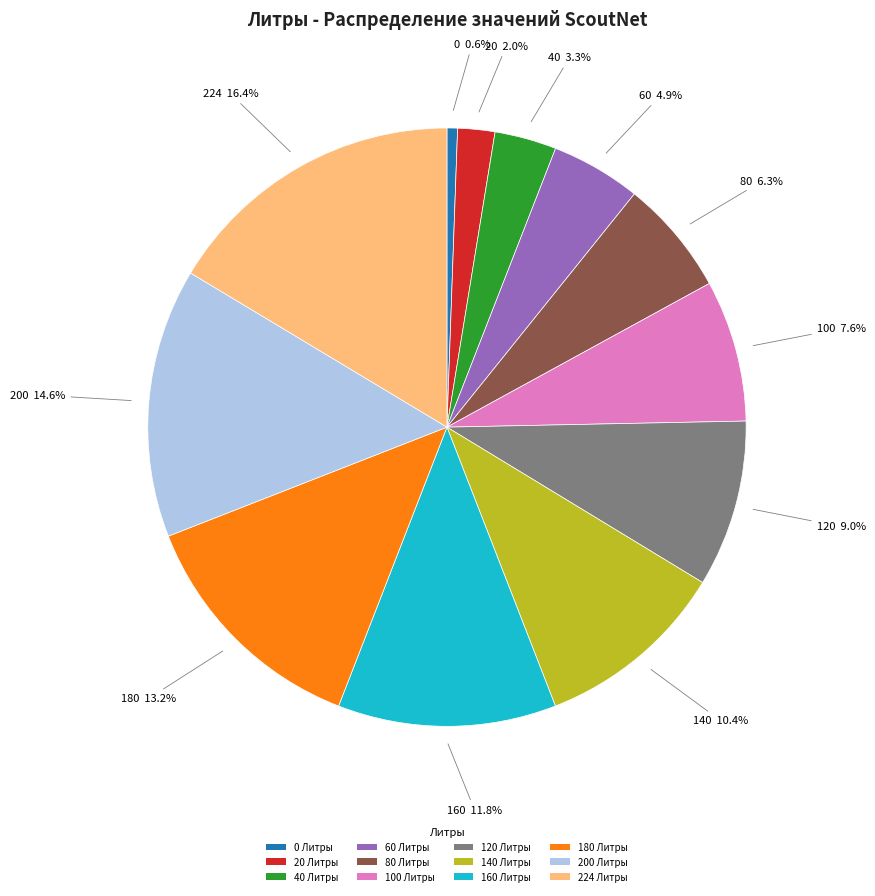

Is the sum of 224 Литры and 100 Литры greater than half?

No